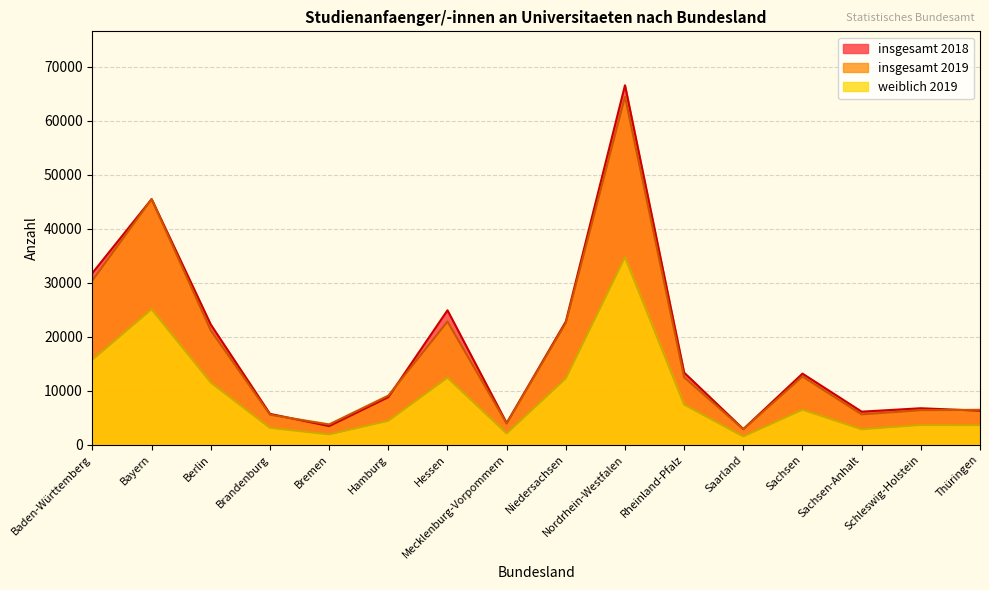

Reading right to left, what are all the values shown in this chart?

insgesamt 2019: 6456	6386	5605	12619	2843	12474	64442	22549	3903	22810	9086	3751	5540	21161	45464	30449
weiblich 2019: 3615	3642	2849	6479	1513	7429	34736	12275	2074	12405	4412	1898	3111	11508	25089	15740
insgesamt 2018: 6289	6745	6112	13157	2886	13339	66577	22802	3999	24890	8792	3434	5706	22239	45489	31812